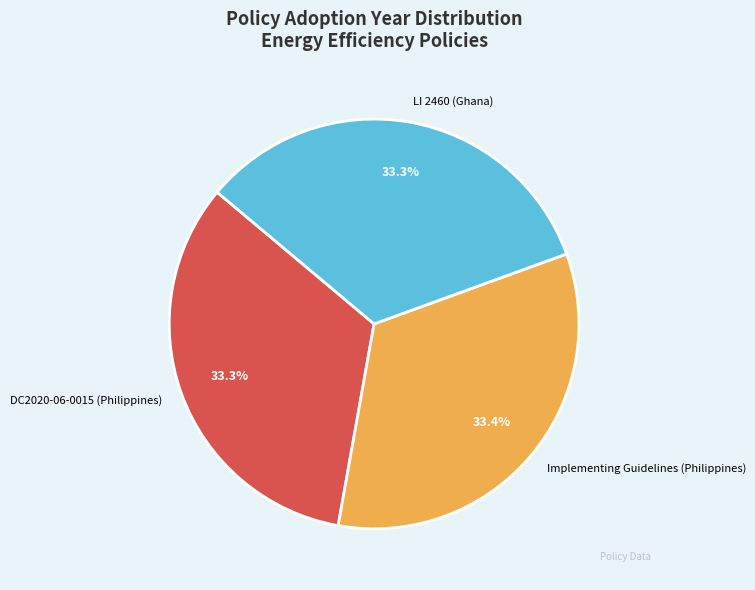

To the nearest percent, what is the combined percentage of Implementing Guidelines (Philippines) and DC2020-06-0015 (Philippines)?

67%